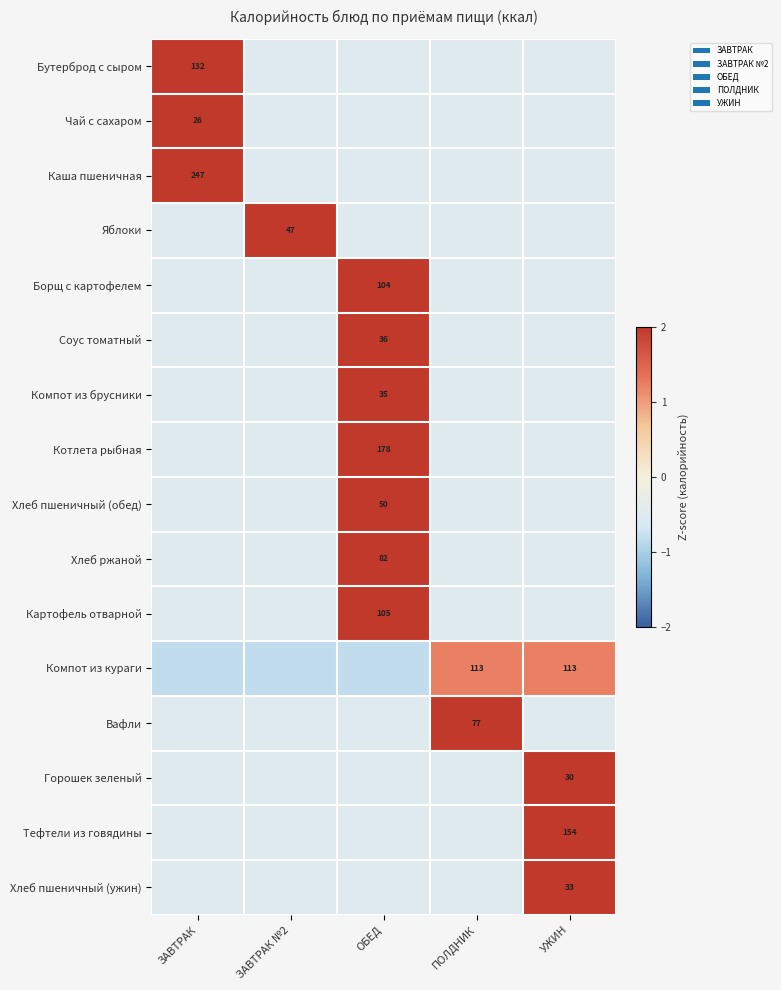

How many data points in Соус томатный are less than 0?

4